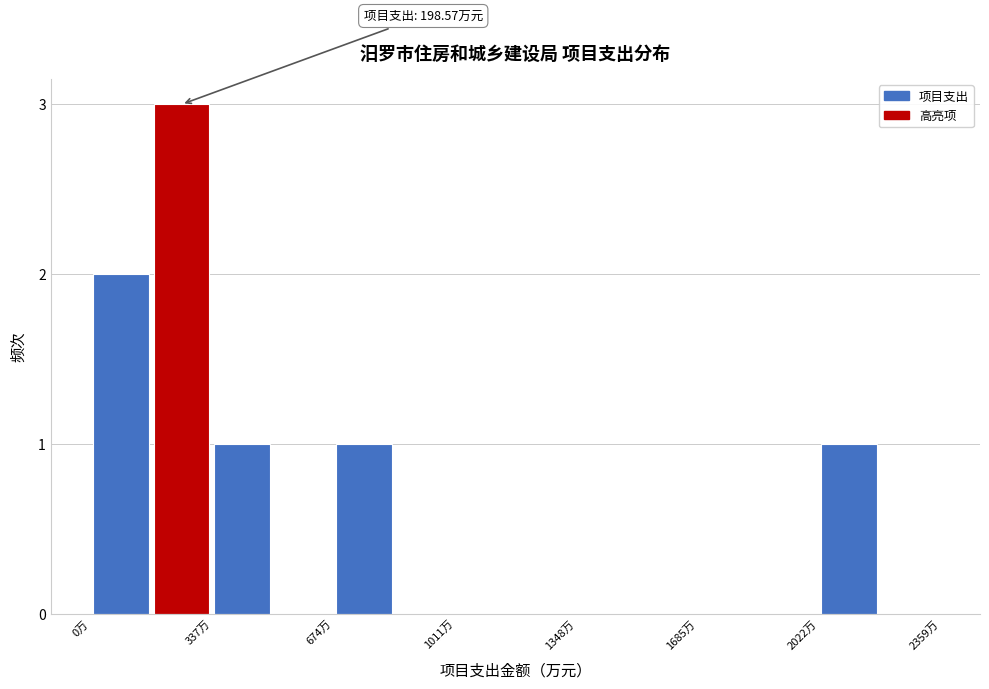

Around what value on the x-axis is the tallest bar? Give the approximate position of its centre, as read against the axis.

250